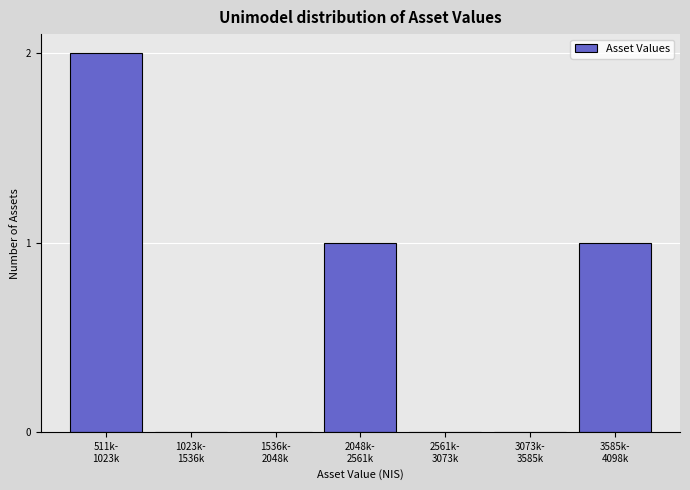

What is the sum of all values?

4